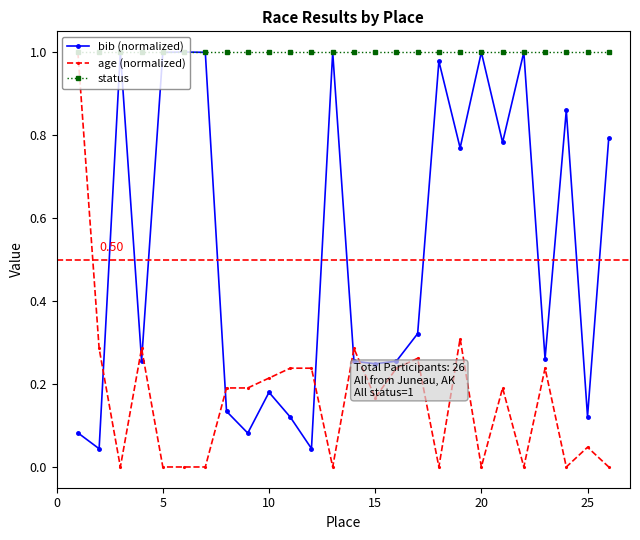

Which series has the largest total across all categories?

status